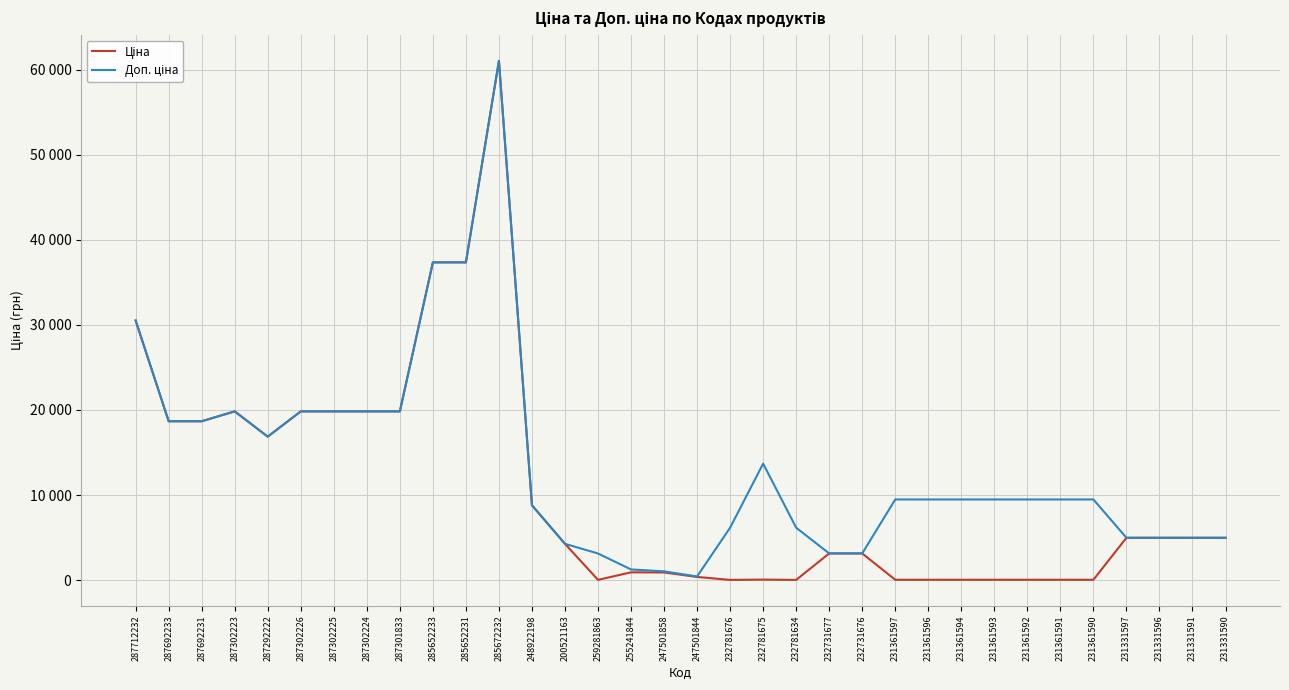

Rank the categories by Доп. ціна value from lowest to highest.

247501844, 247501858, 255241844, 259281863, 232731677, 232731676, 200521163, 231331597, 231331596, 231331591, 231331590, 232781676, 232781634, 248922198, 231361597, 231361596, 231361594, 231361593, 231361592, 231361591, 231361590, 232781675, 287292222, 287692233, 287692231, 287302223, 287302226, 287302225, 287302224, 287301833, 287712232, 285652233, 285652231, 285672232